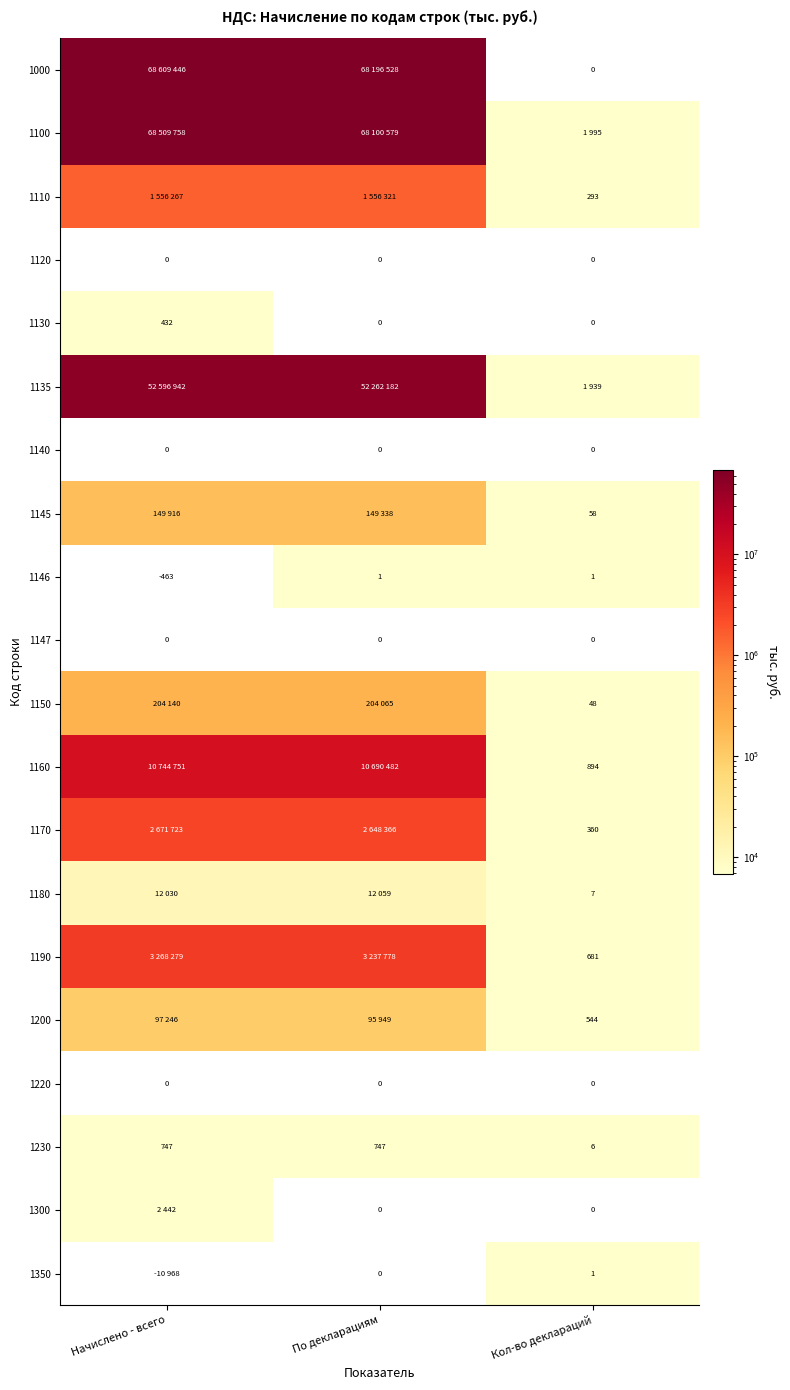

The 1180 series shows 11 at Кол-во деклараций. True or false?

False